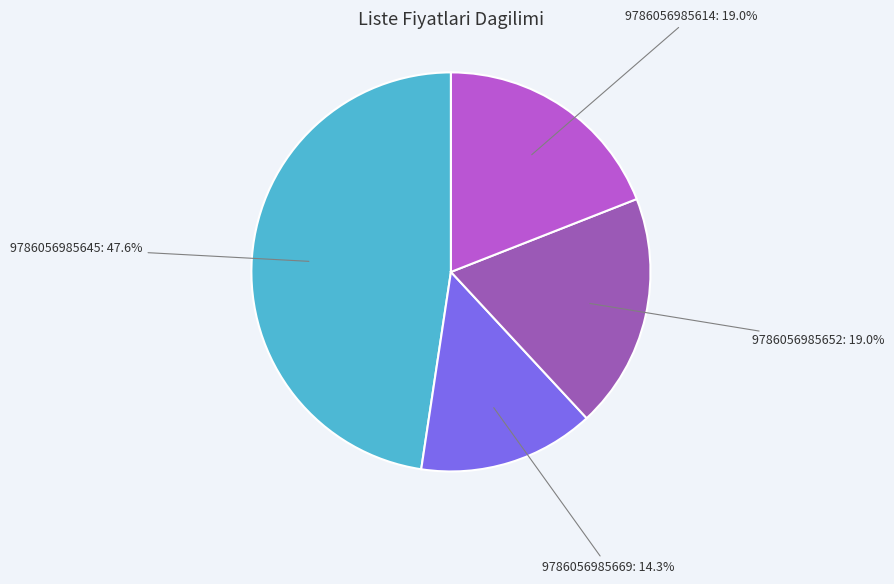

Count the number of slices in the pie.

4